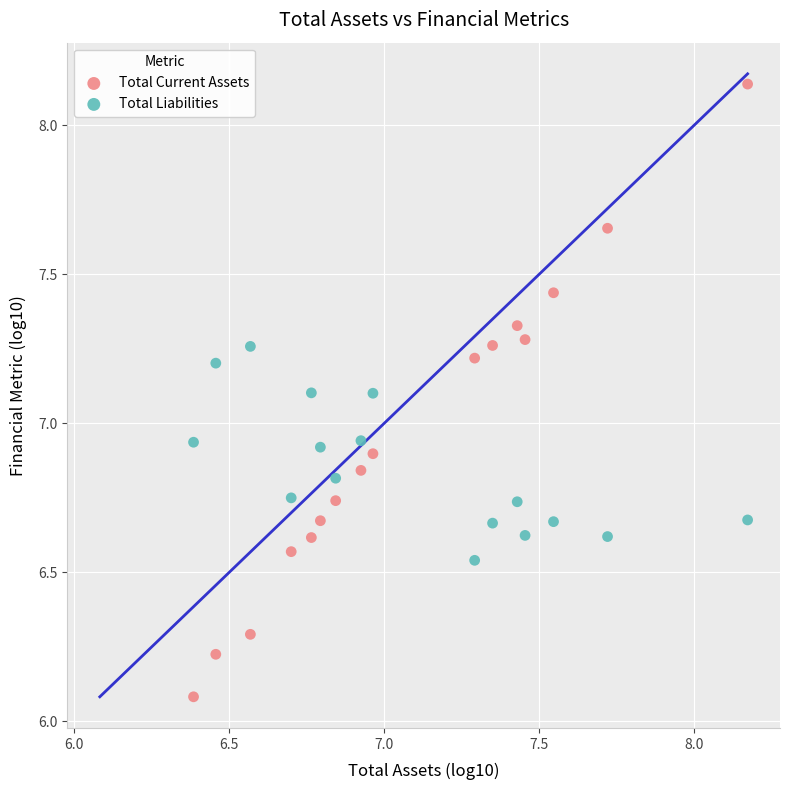

Across all data points, what is the range of X values (max minus min)?

1.8